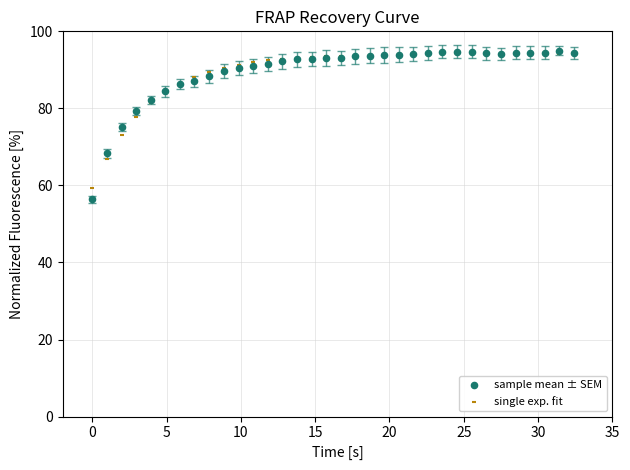

Which series has the widest spread of Y values?

sample mean ± SEM